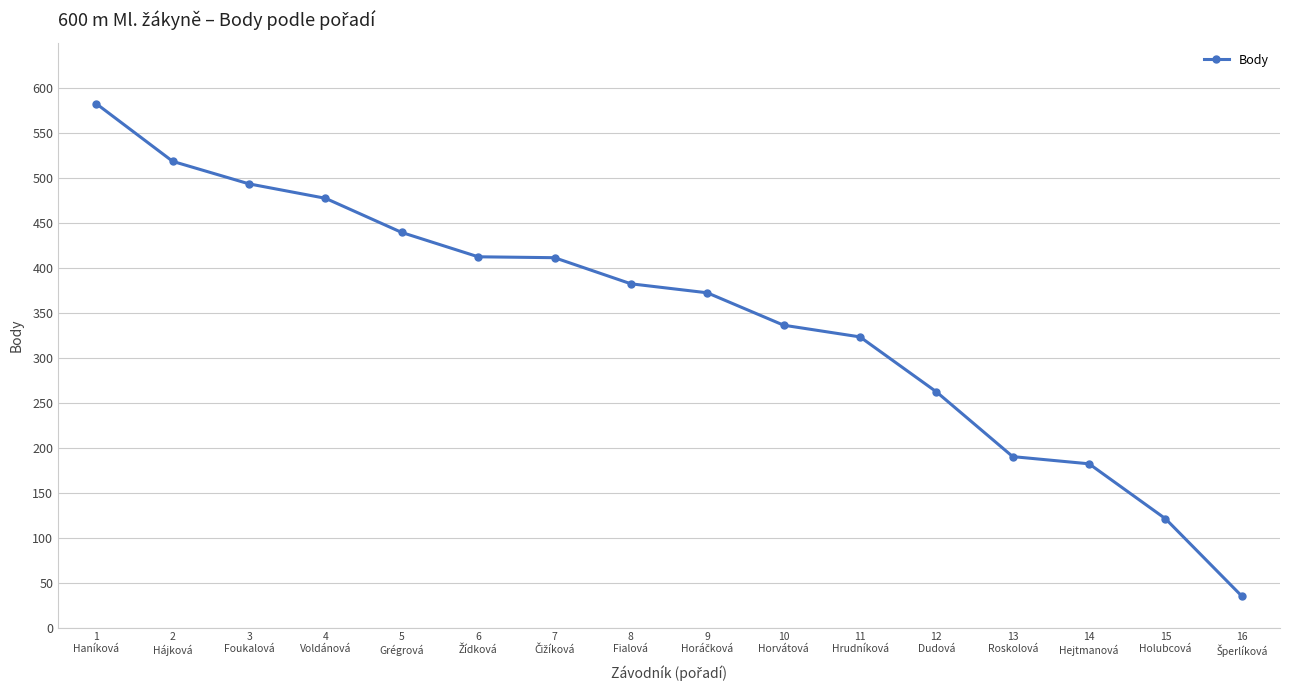

What is the smallest value displayed?

35